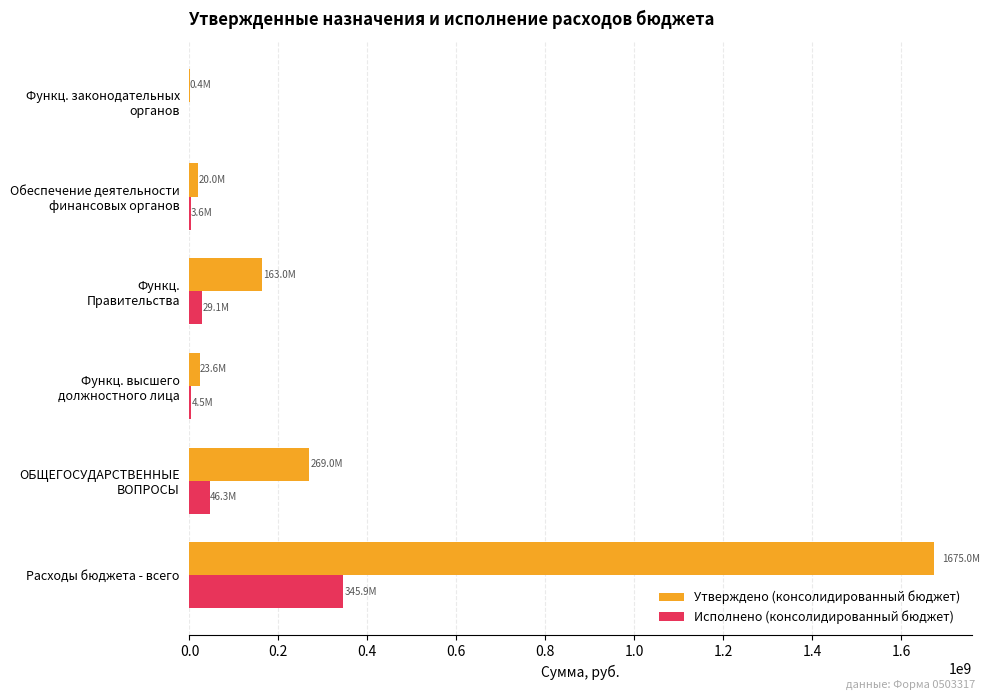

What are all the series names shown in the legend?

Утверждено (консолидированный бюджет), Исполнено (консолидированный бюджет)